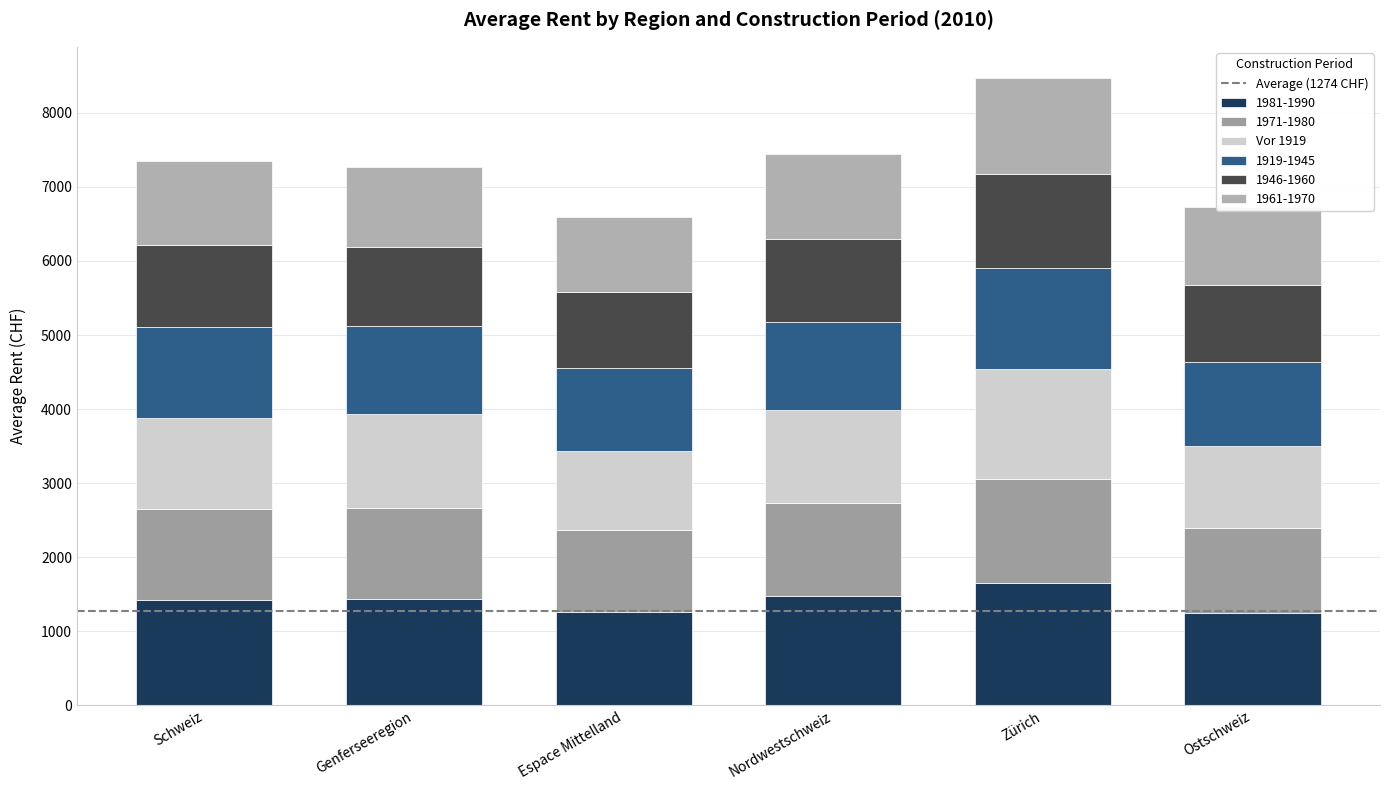

How many values in the 1981-1990 series are below 1437?

3